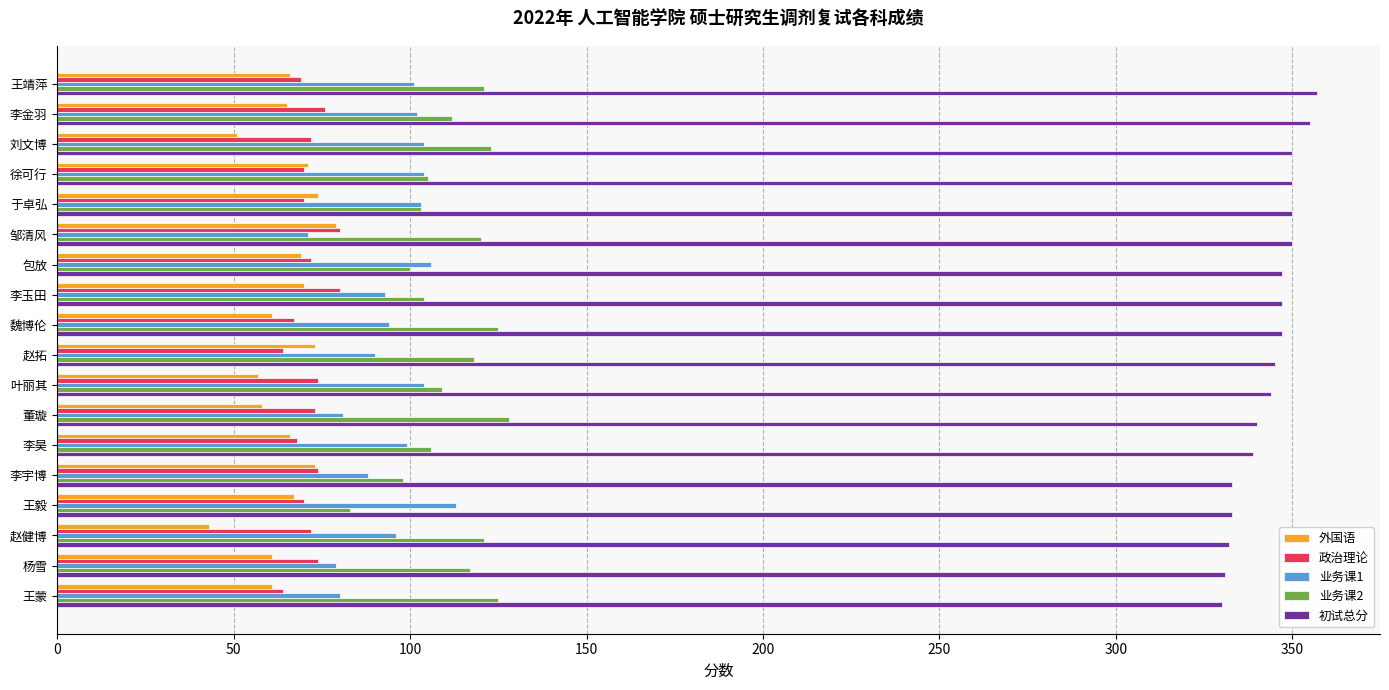

How many data points in 业务课2 are less than 117?

9